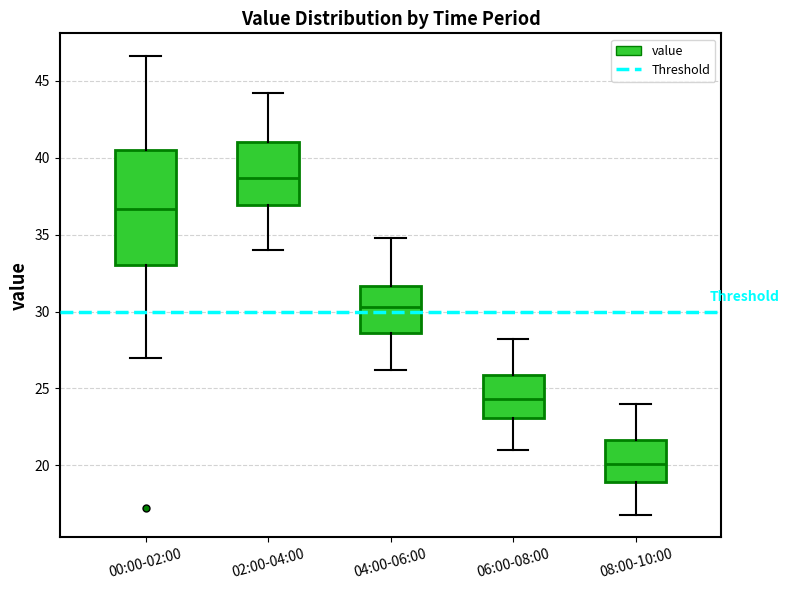

Which box has the highest median line?

02:00-04:00